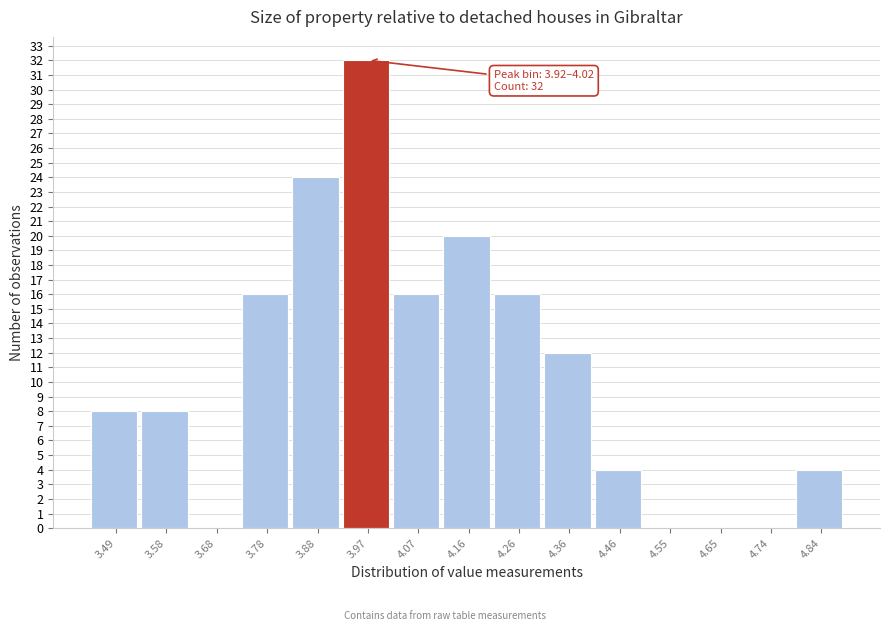

Which range on the x-axis has the tallest bar?

3.92 to 4.02